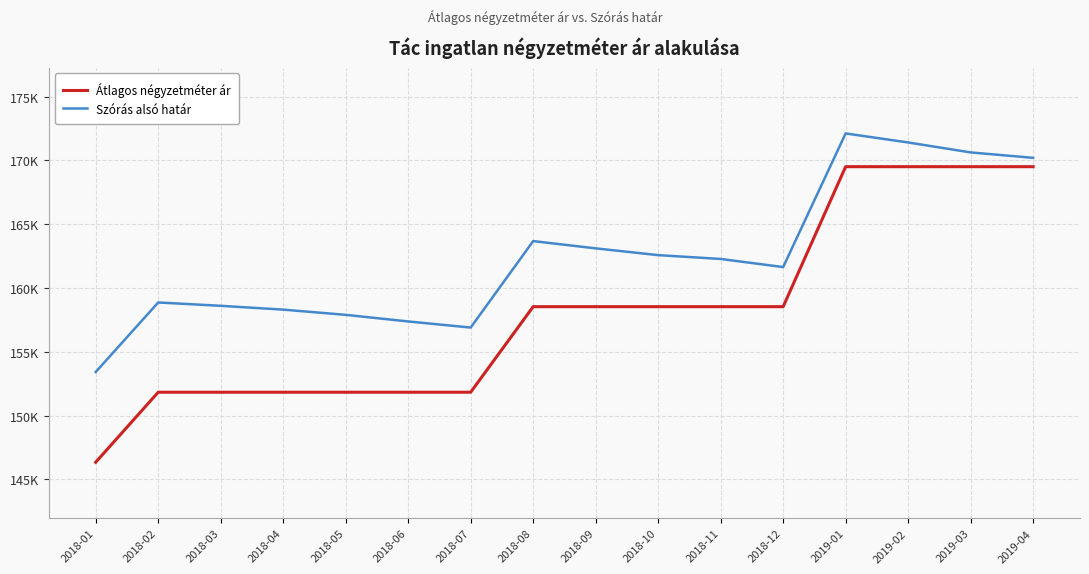

At which category is the sum across all series the highest?

2019-01